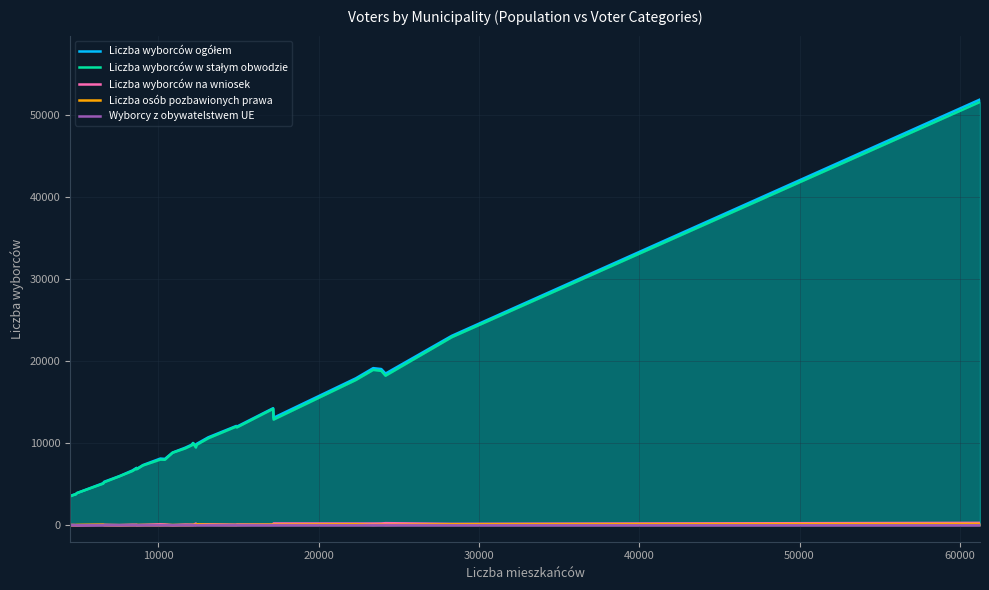

What is the maximum value shown in the chart?

51830